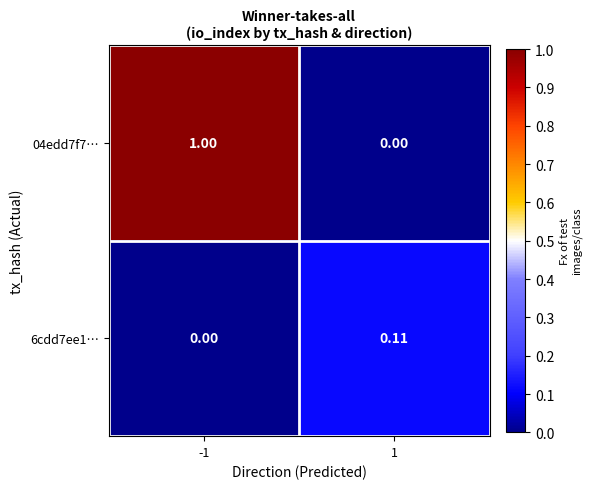

Which series has the largest range (max minus min)?

04edd7f7…